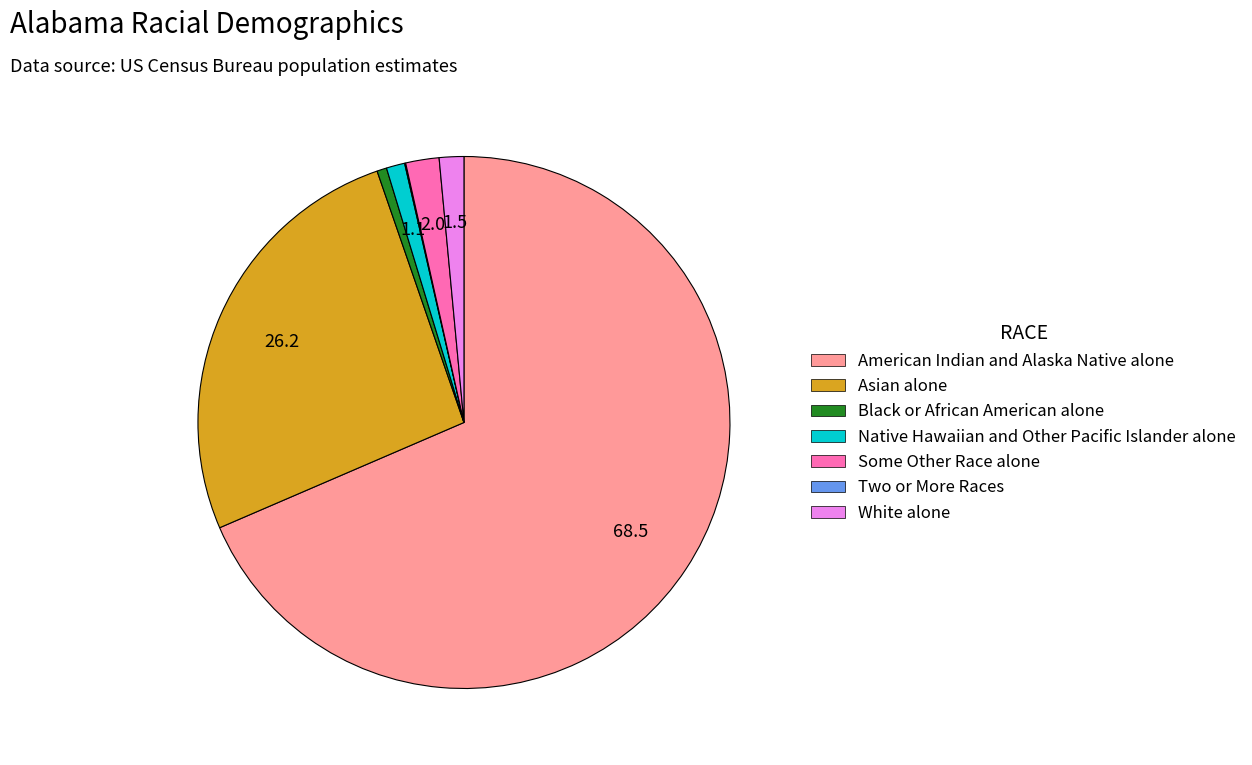

Is there a majority slice in this chart?

Yes